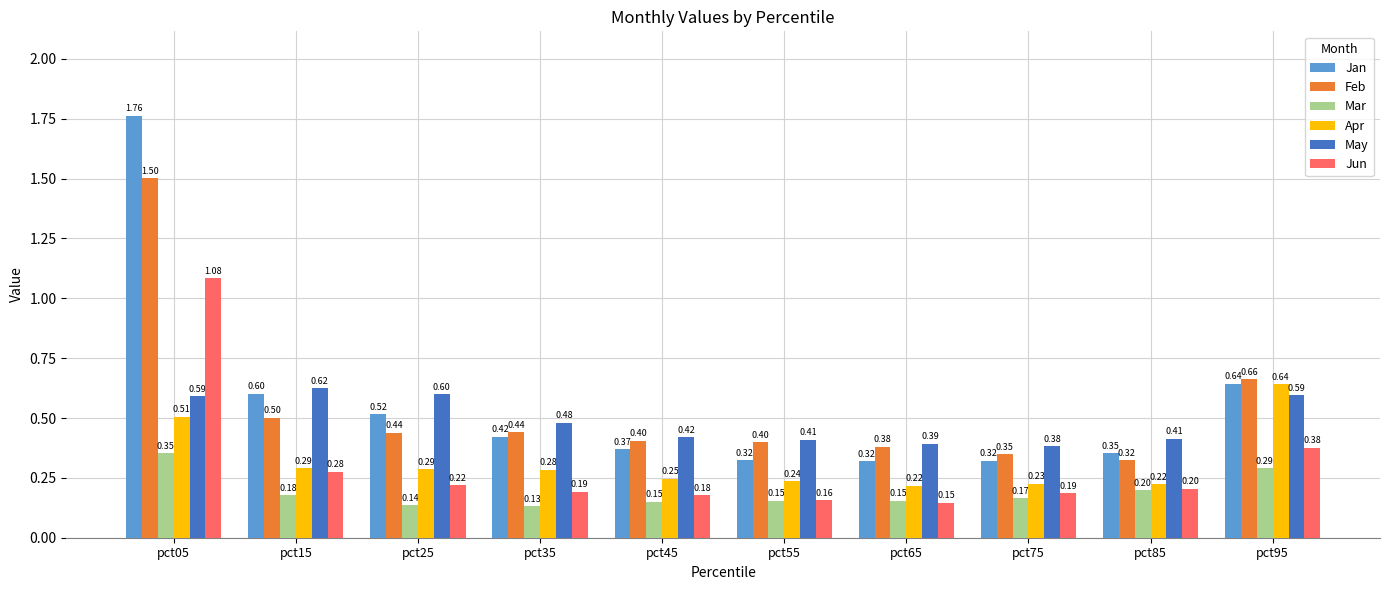

Does the chart contain any negative values?

No